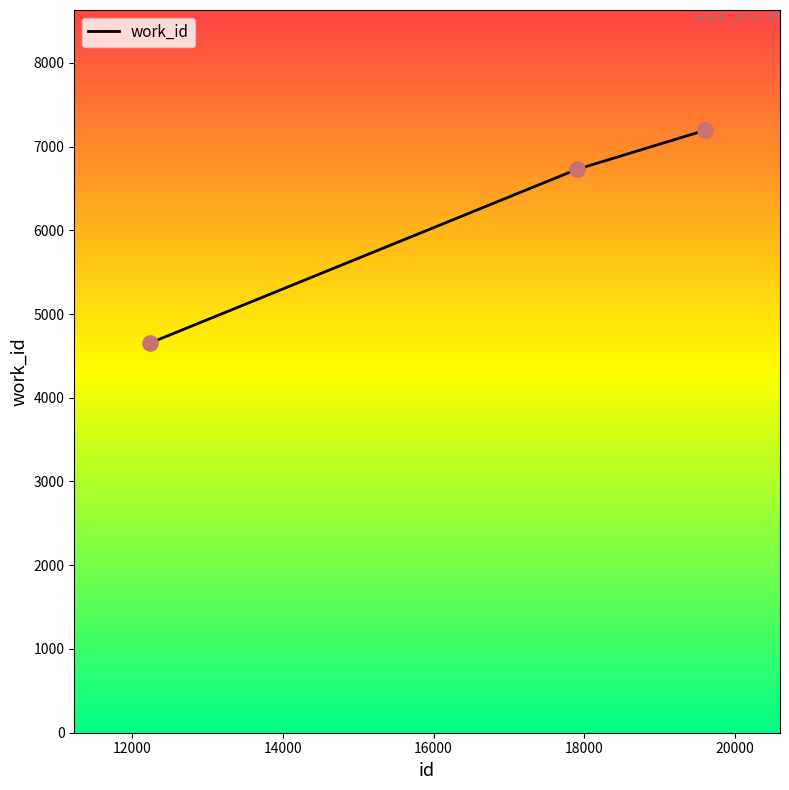

What is the difference between the maximum and minimum values?

2540